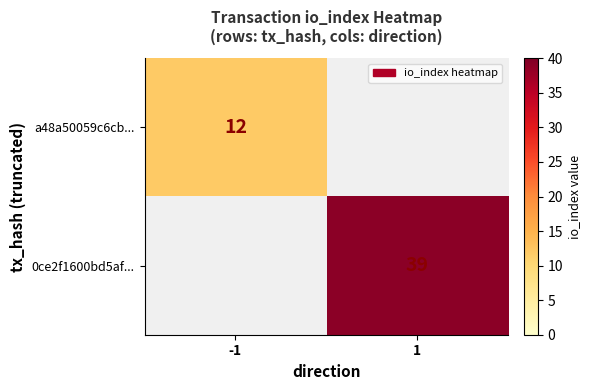

Is it true that 0ce2f1600bd5af... equals 18.7 at 1?

False